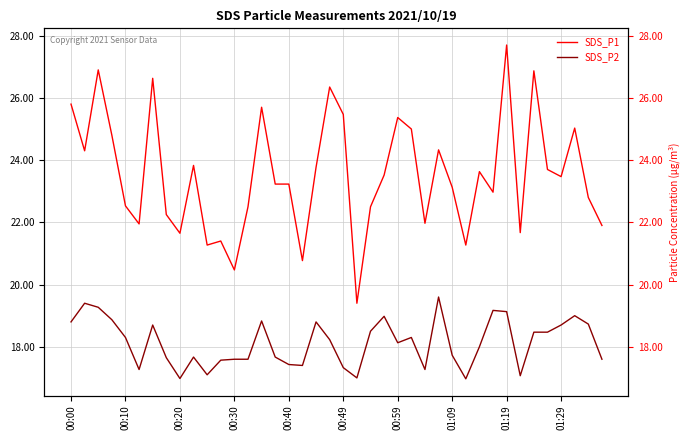

True or false: SDS_P1 and SDS_P2 intersect in this chart.

False